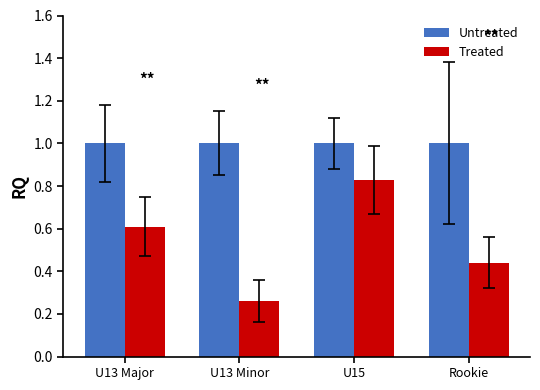

What is the sum of all Untreated values?

4.0